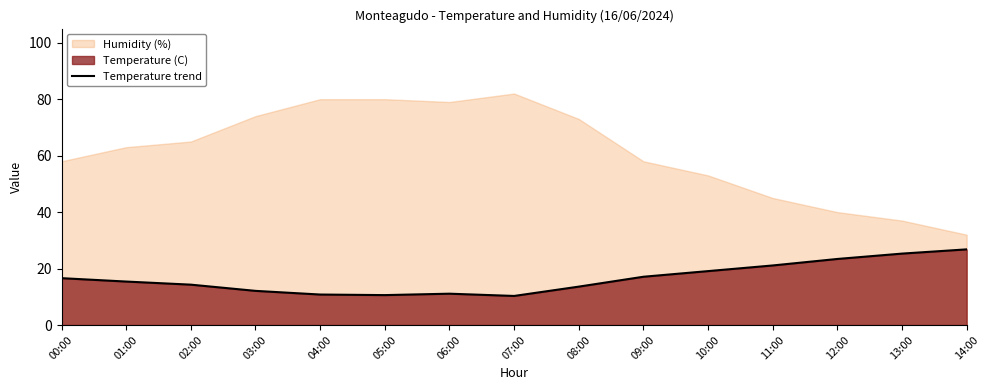

How many points are lower than both their immediate neighbors (excluding endpoints)?

2